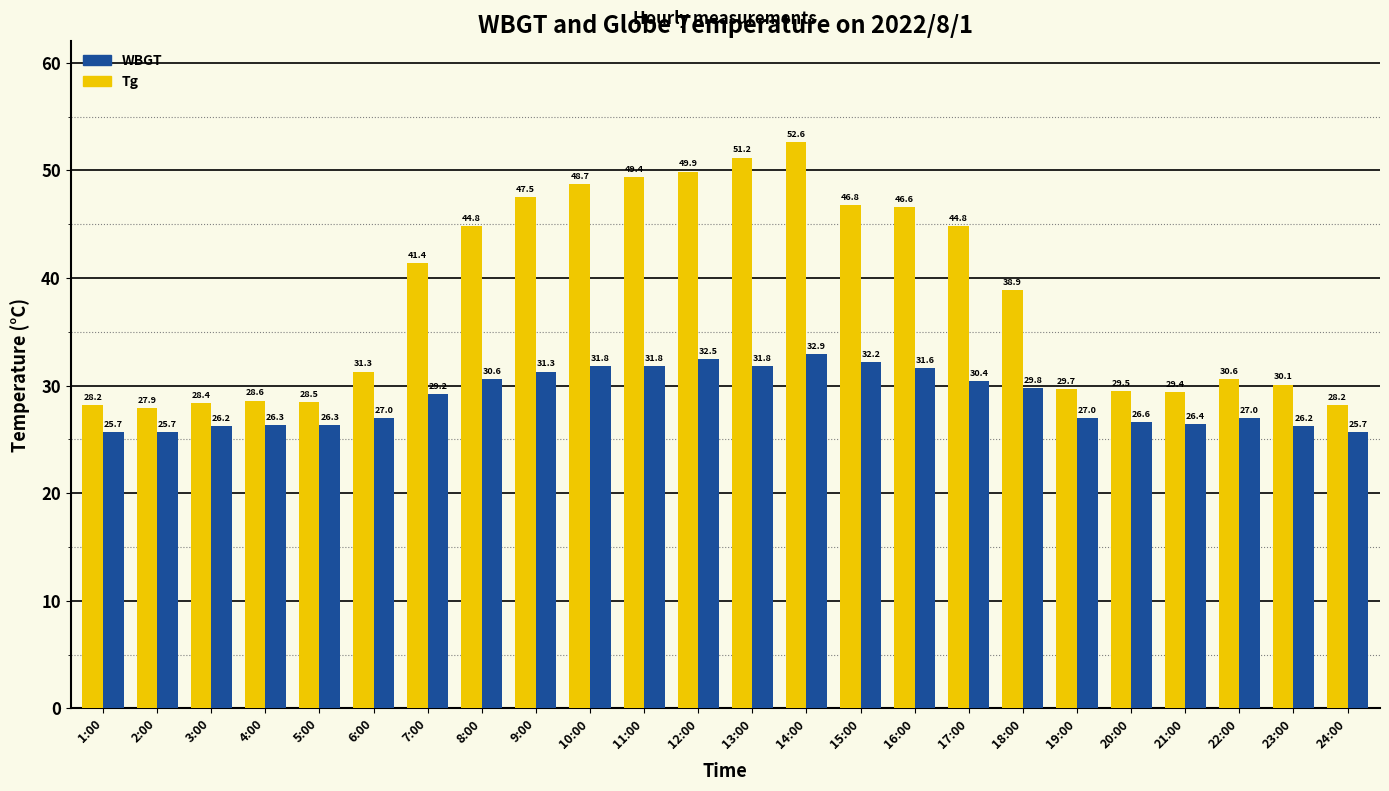

What is the sum of the WBGT values at 12:00 and 17:00?

62.9